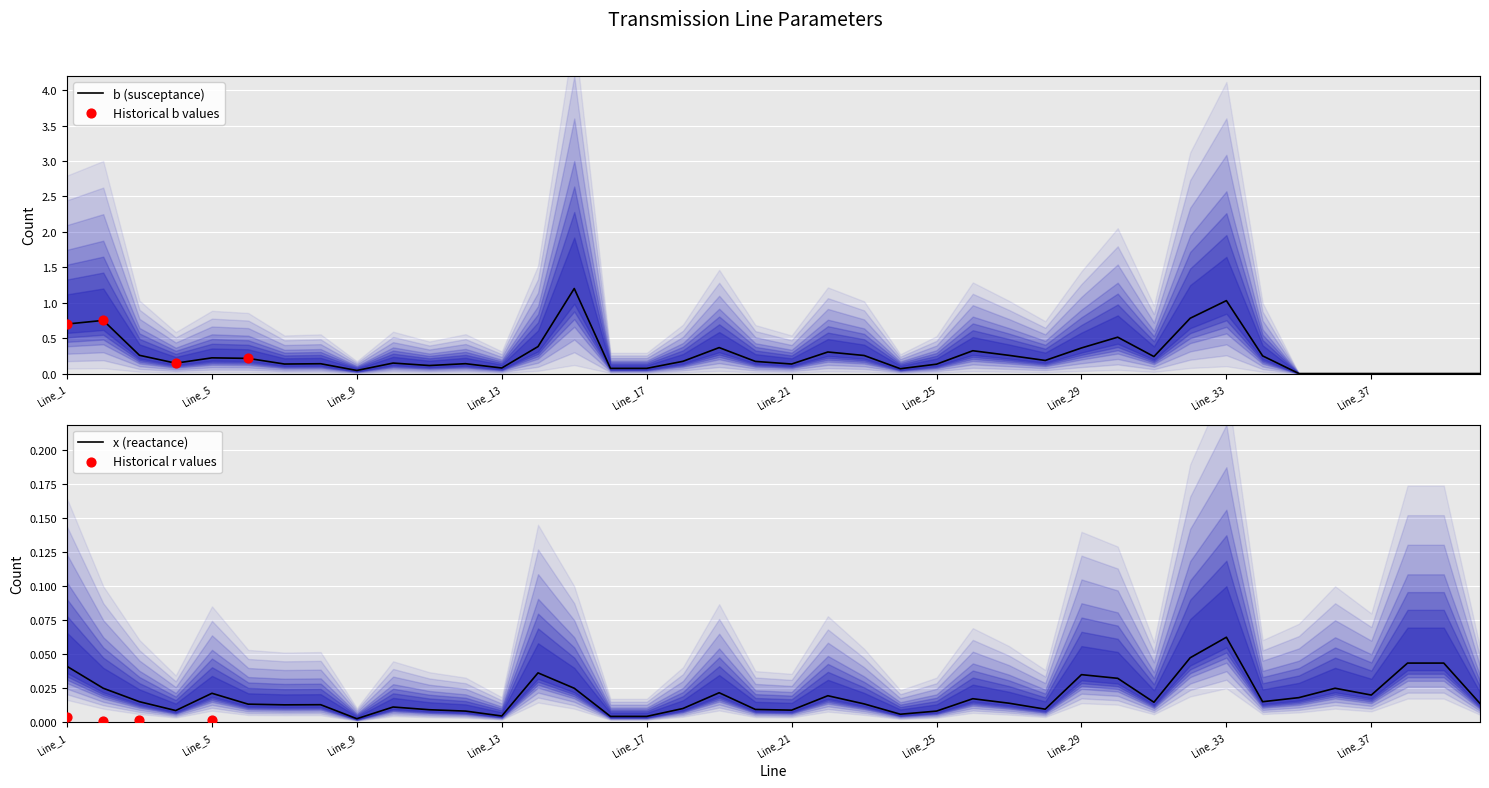

At which category is the sum across all series the highest?

Line_15